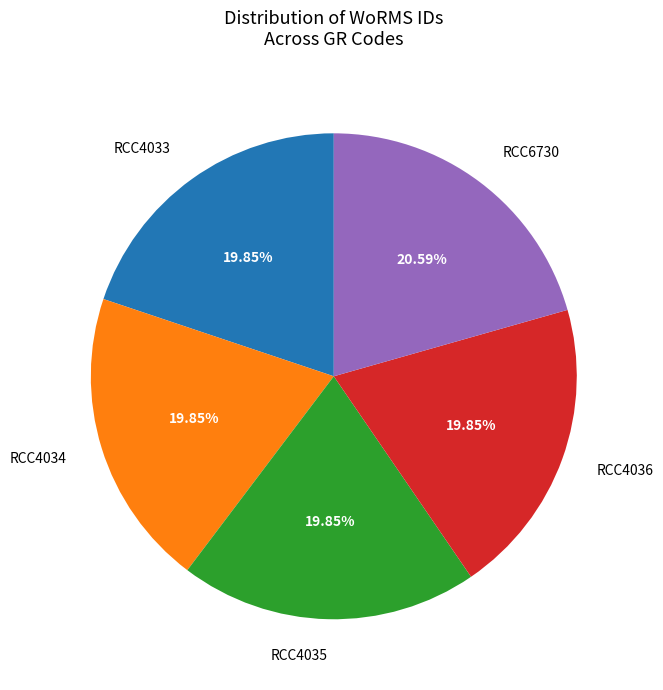

Between RCC6730 and RCC4036, which is larger?

RCC6730